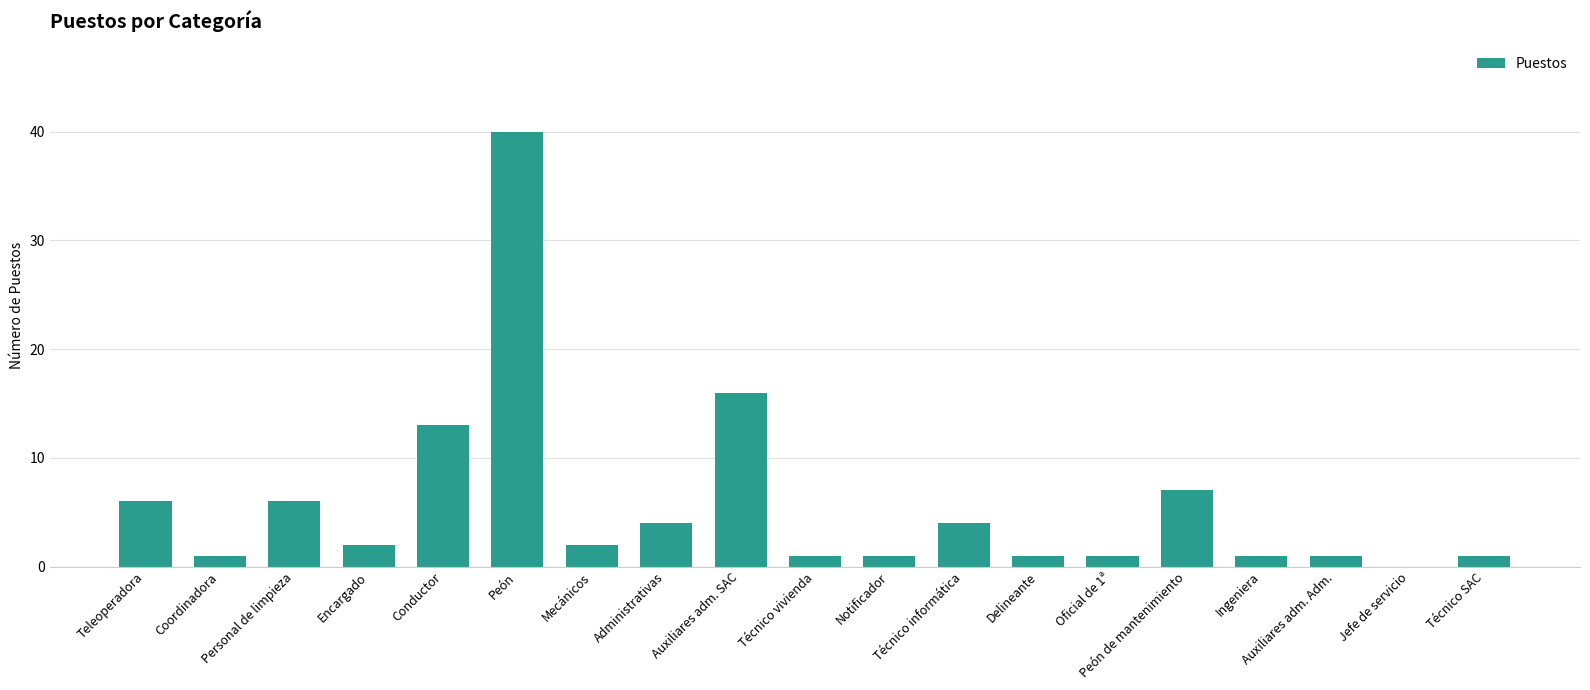

What is the sum of all values?

108